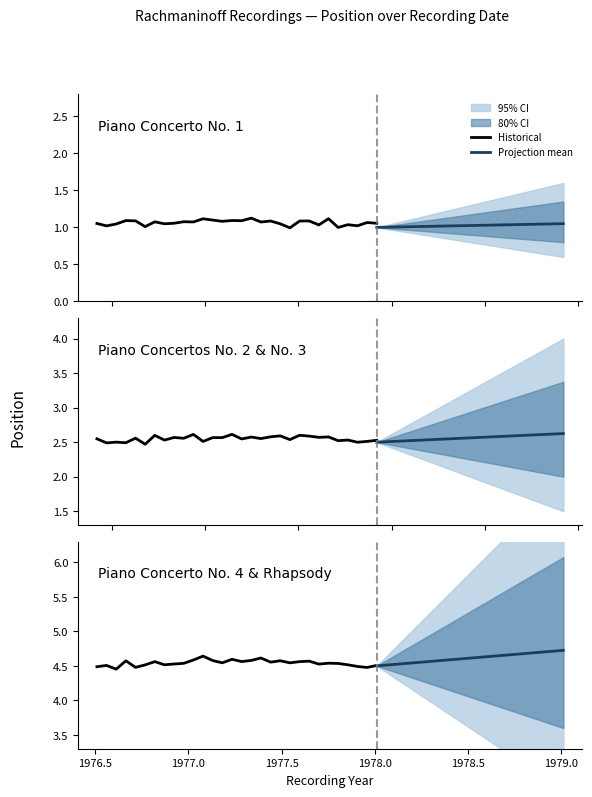

What is the average value of the Historical series?

4.5